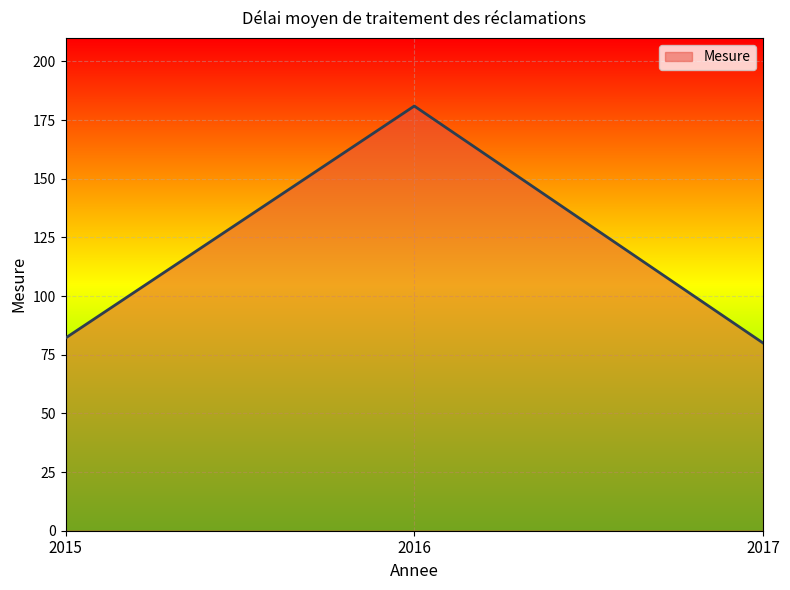

What is the smallest value displayed?

80.0